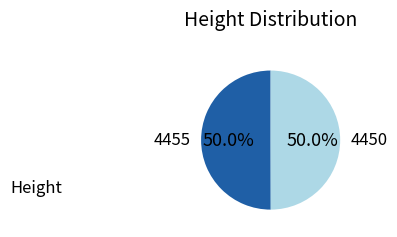

What portion of the pie excludes 4450?

50.0%